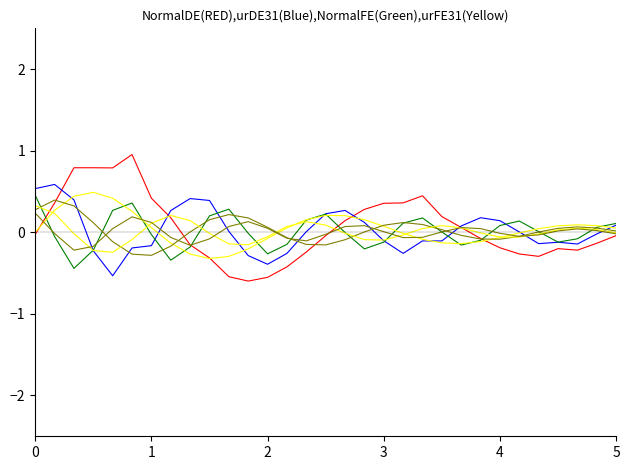

The Total Rain (mm) series shows 0.0 at 4. True or false?

False